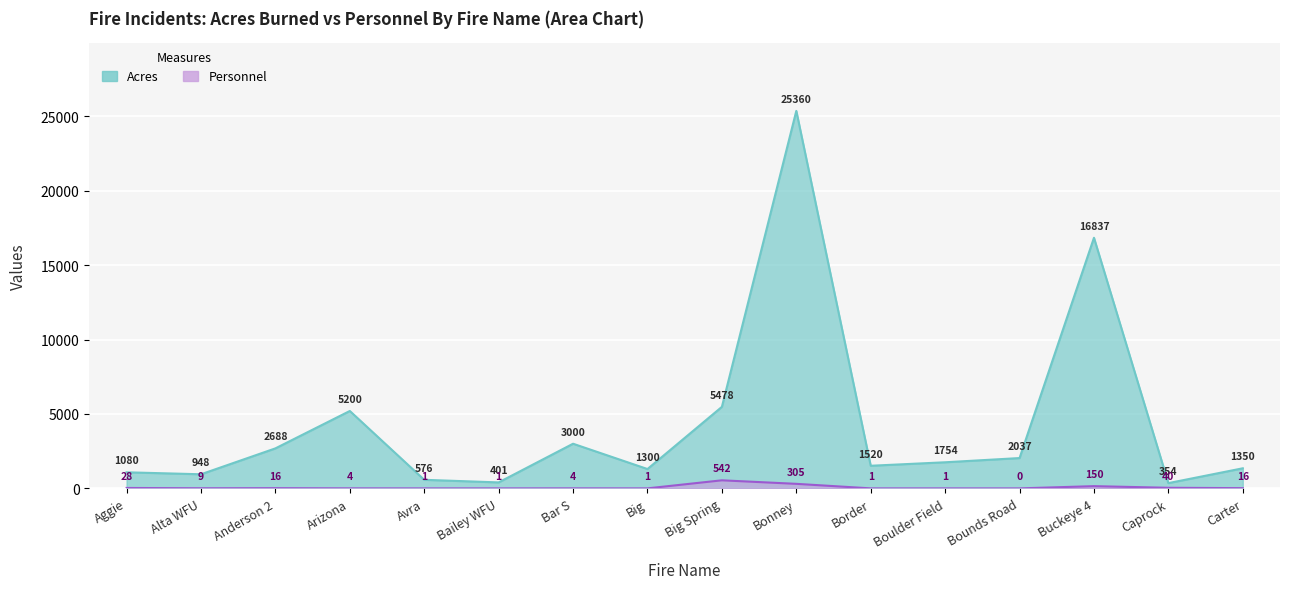

Reading right to left, what are all the values shown in this chart?

Acres: 1350	354	16837	2037	1754	1520	25360	5478	1300	3000	401	576	5200	2688	948	1080
Personnel: 16	40	150	0	1	1	305	542	1	4	1	1	4	16	9	28